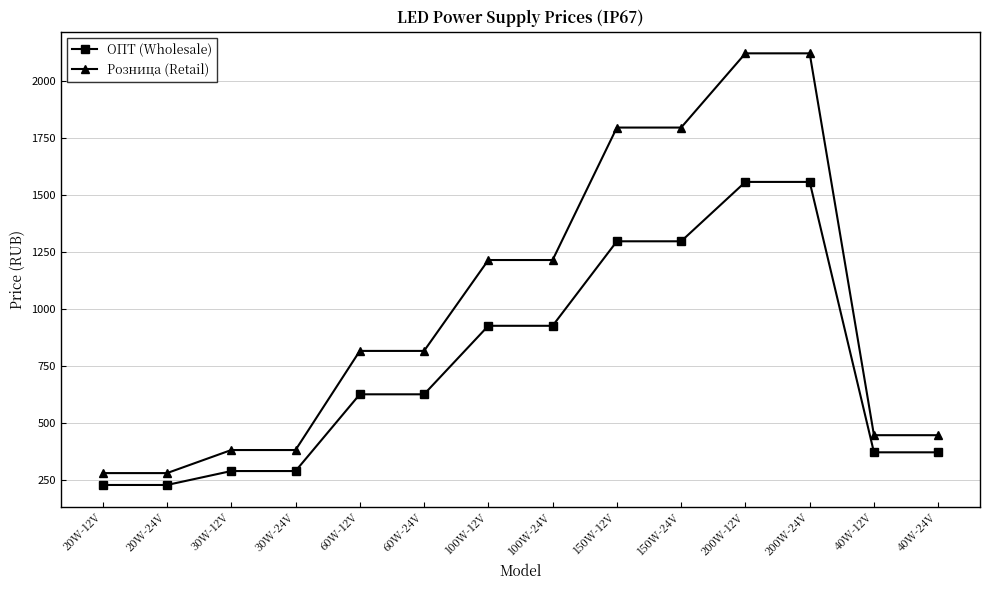

At how many categories does at least one series exceed 1187?

6